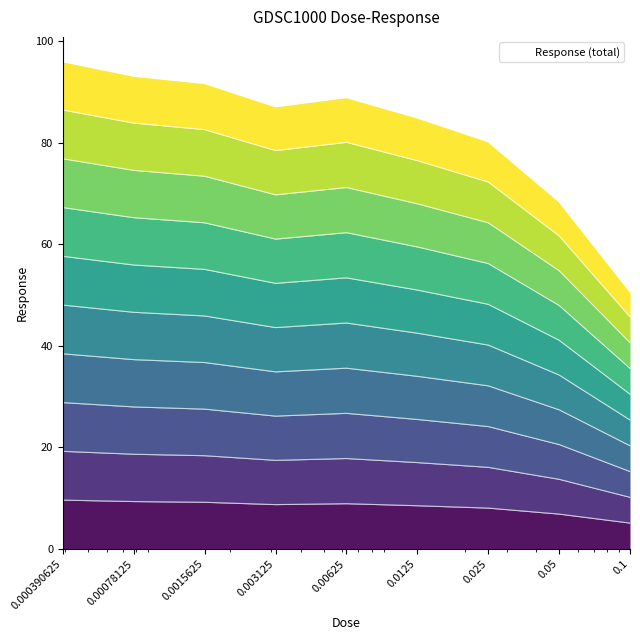

What is the sum of all values?

741.9